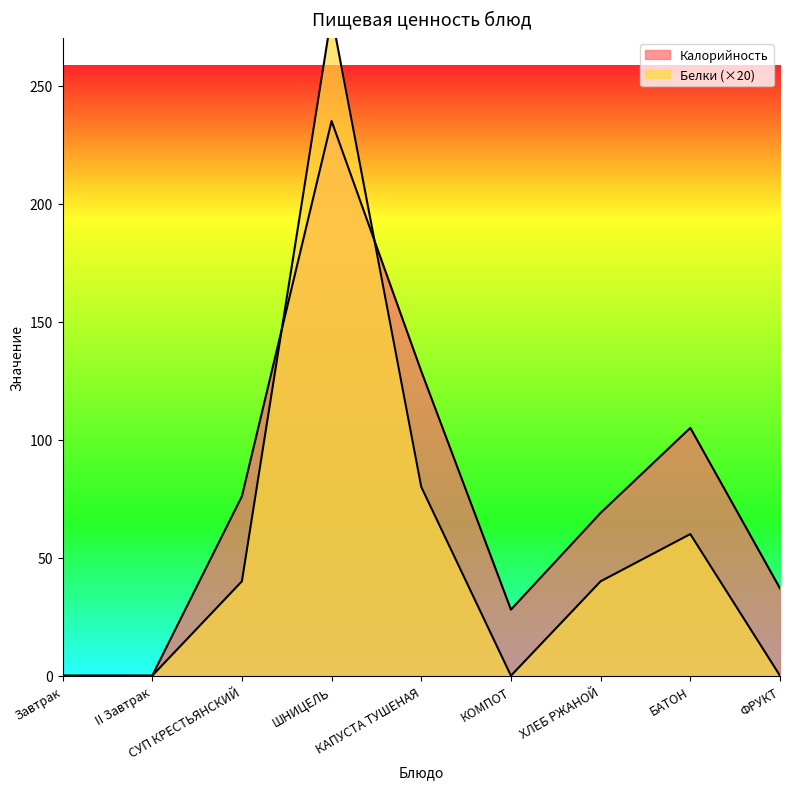

What is the average value of the Белки series?

56